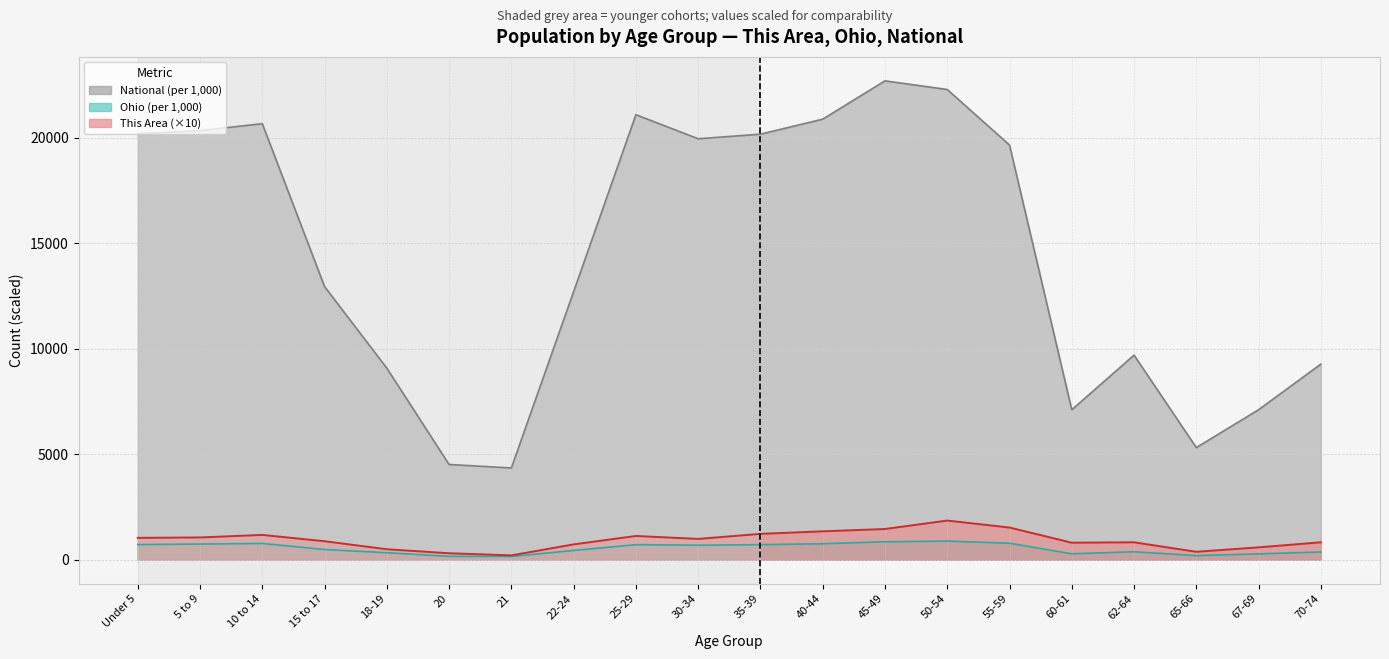

In This Area, how many points are higher than both neighbors (excluding endpoints)?

4